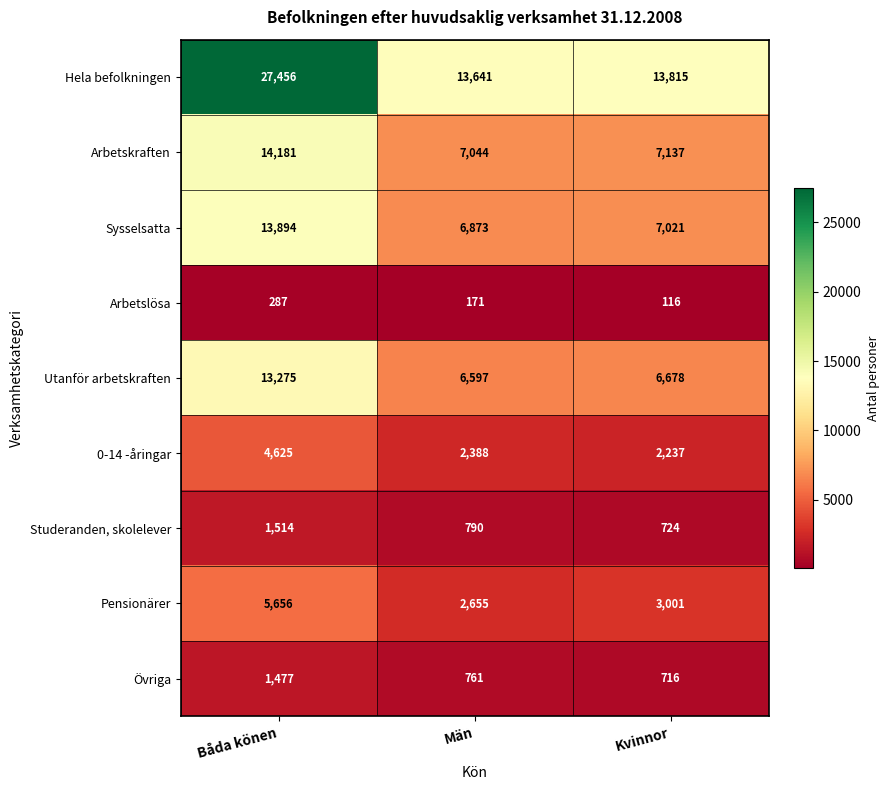

Which series has the largest total across all categories?

Hela befolkningen